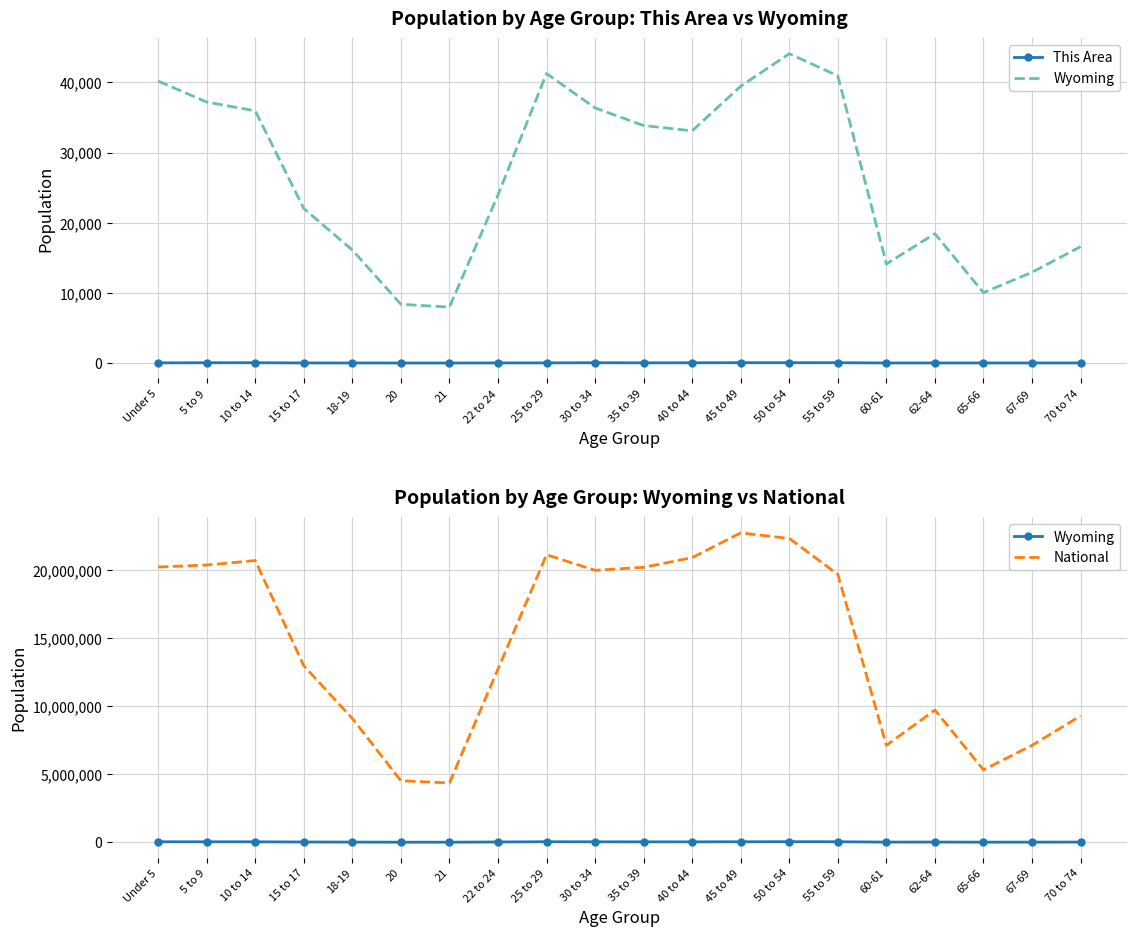

How many lines are shown in the chart?

3